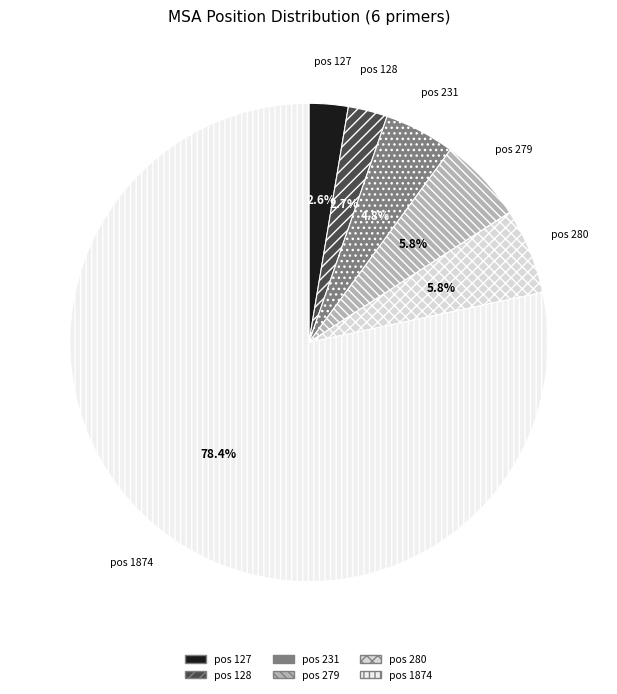

Which category has the biggest portion of the pie?

pos 1874